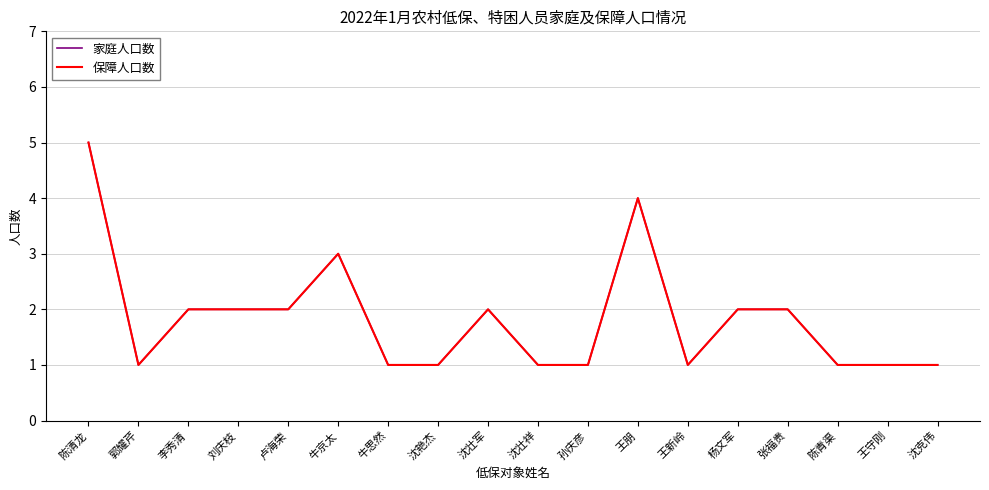

At which label is 保障人口数 closest to 3?

牛京太